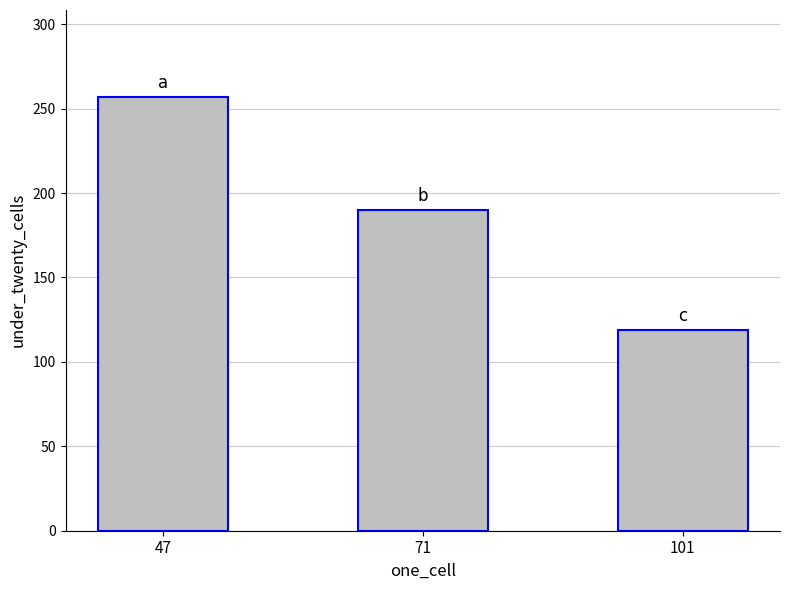

How many categories are shown in the chart?

3